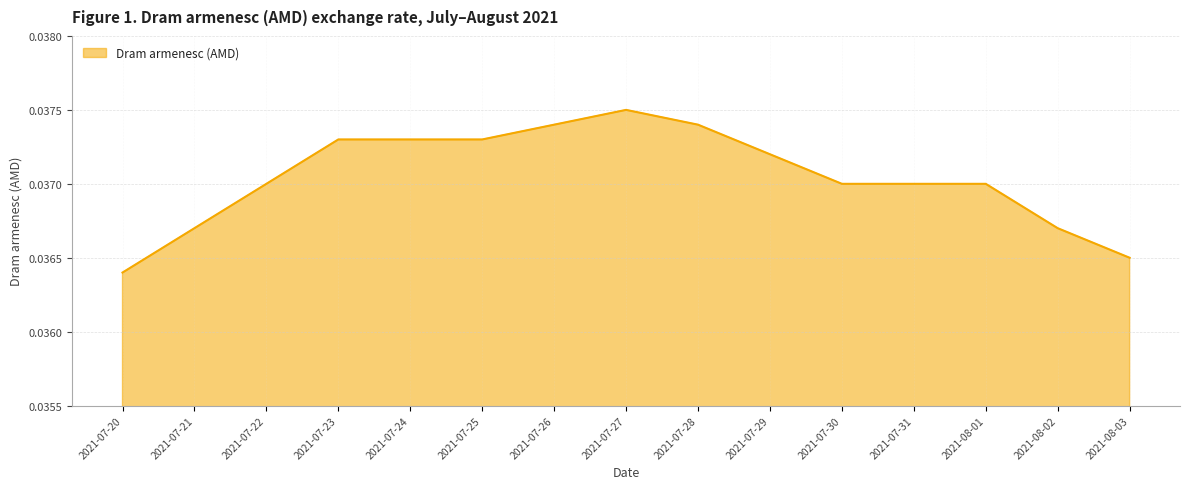

What position from the right is 2021-07-24?

11